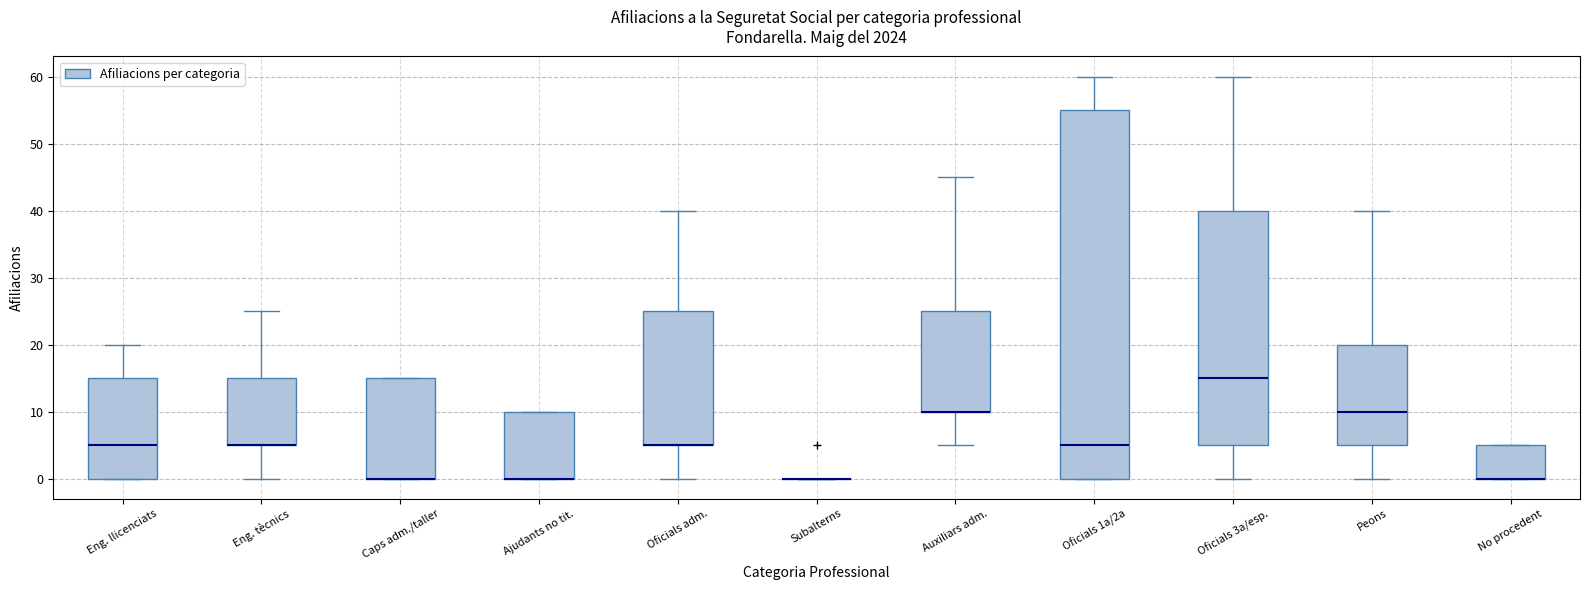

Where is the upper edge of the box for Ajudants no tit. on the y-axis? The values are not printed on the chart, so give them approximately, as read against the axis.

10